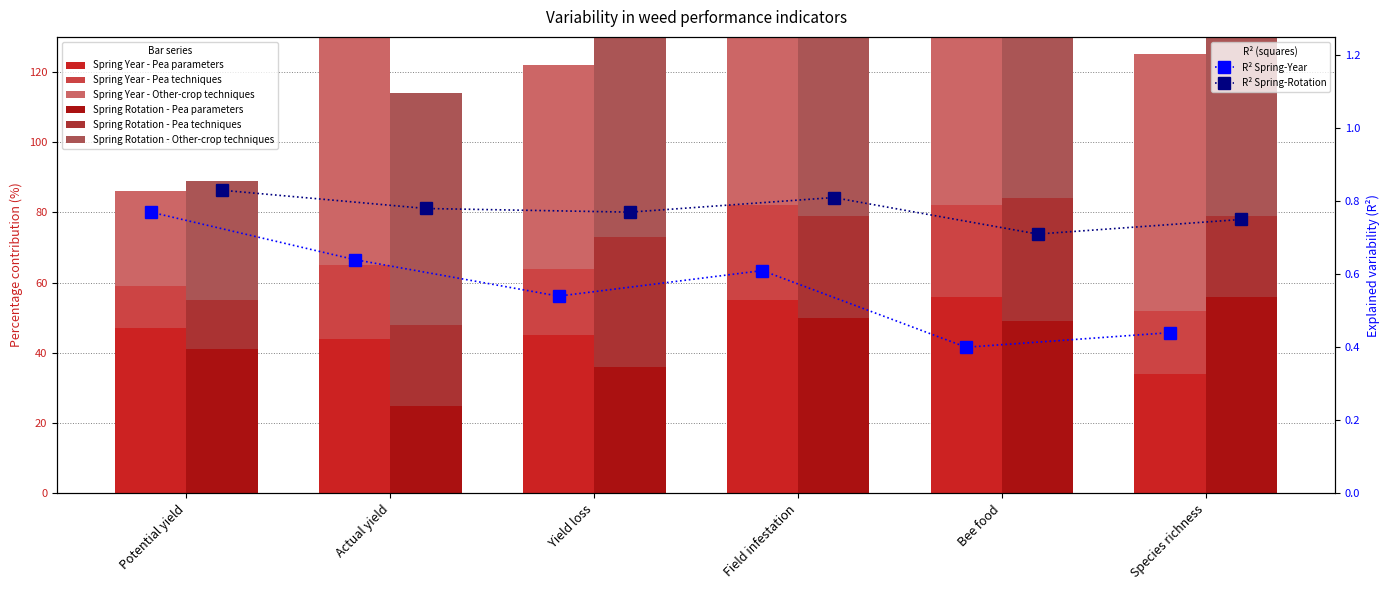

How many categories are shown in the chart?

6